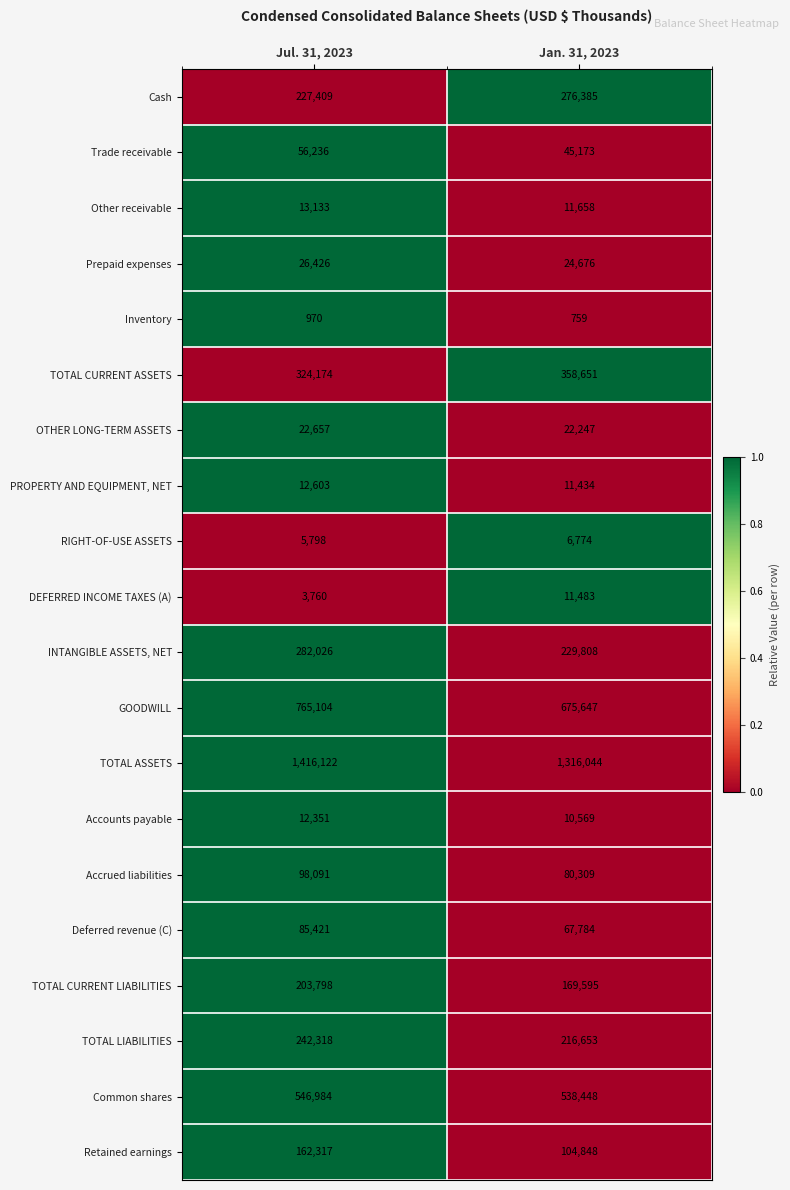

What is the lowest value of the GOODWILL series?

675647